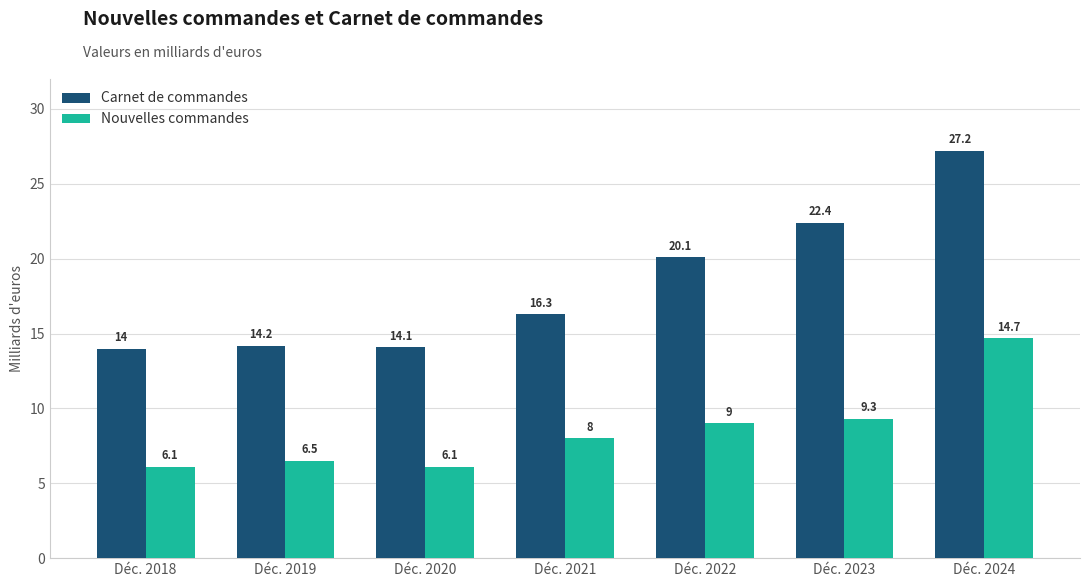

What is the difference between the highest and lowest values at Déc. 2018?

7.9